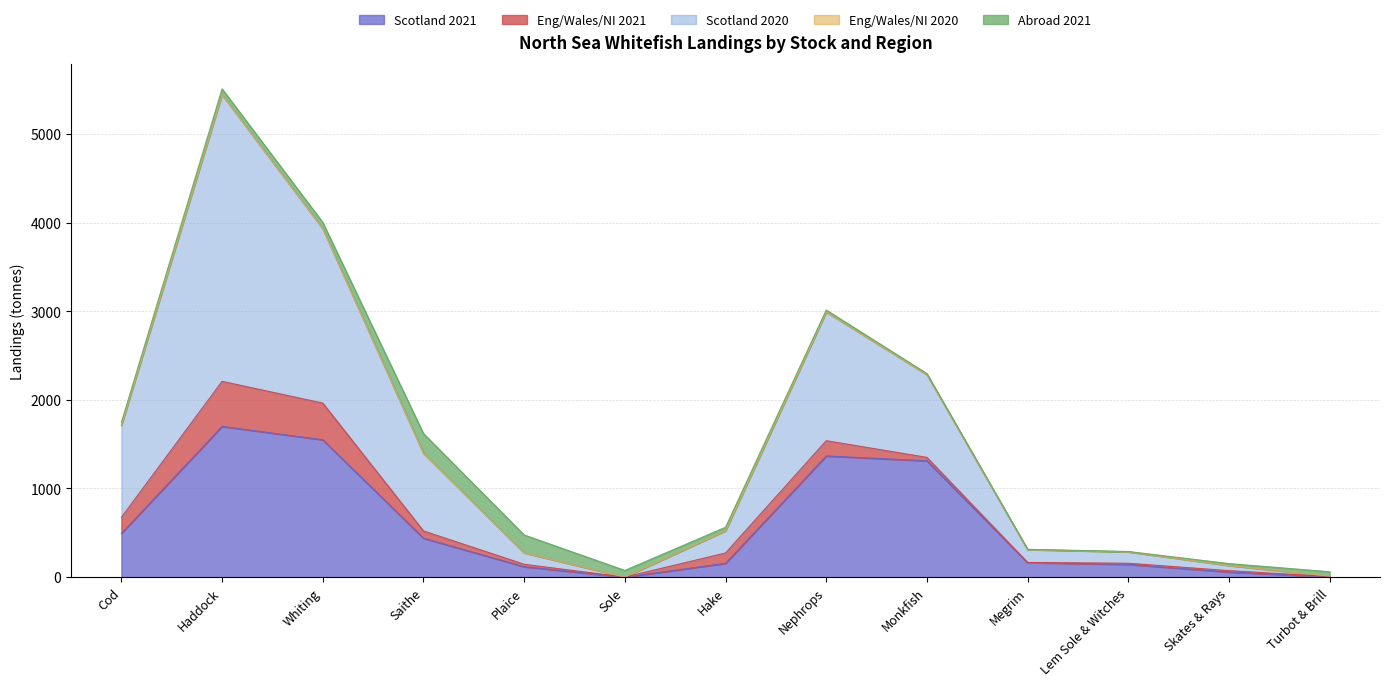

At how many categories does at least one series exceed 1460?

2